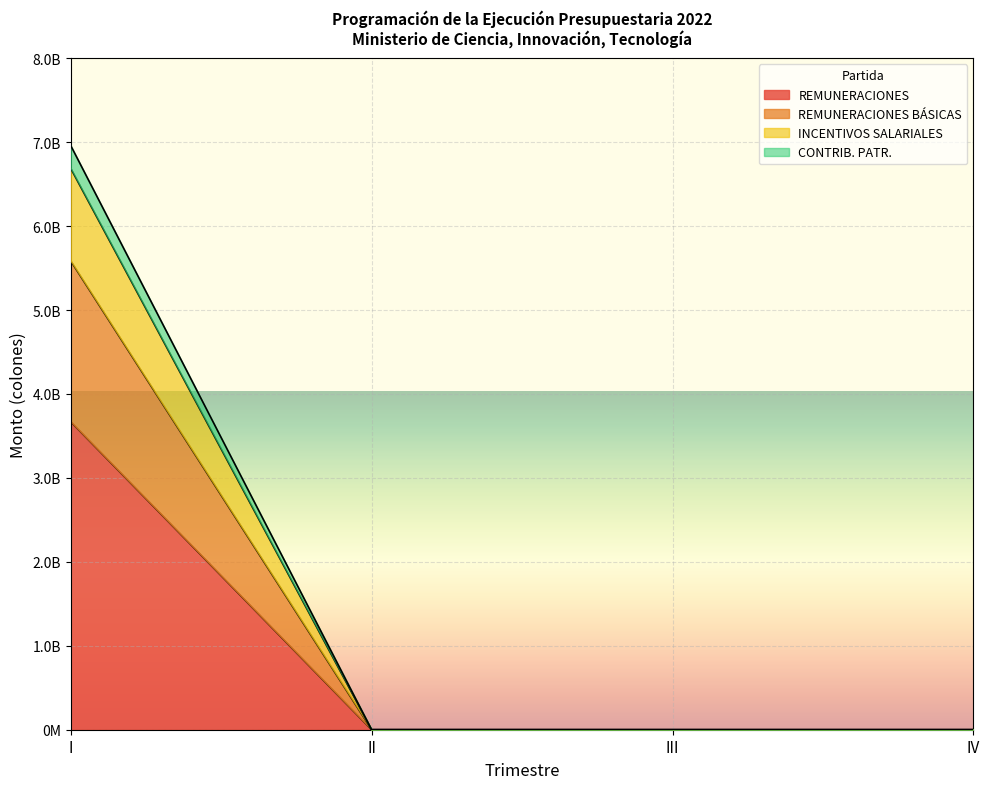

At which label does INCENTIVOS SALARIALES reach its peak?

I